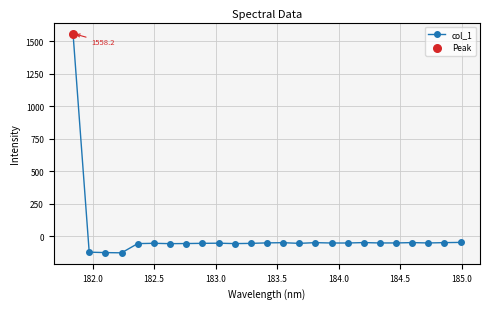

What is the smallest value displayed?

-125.8